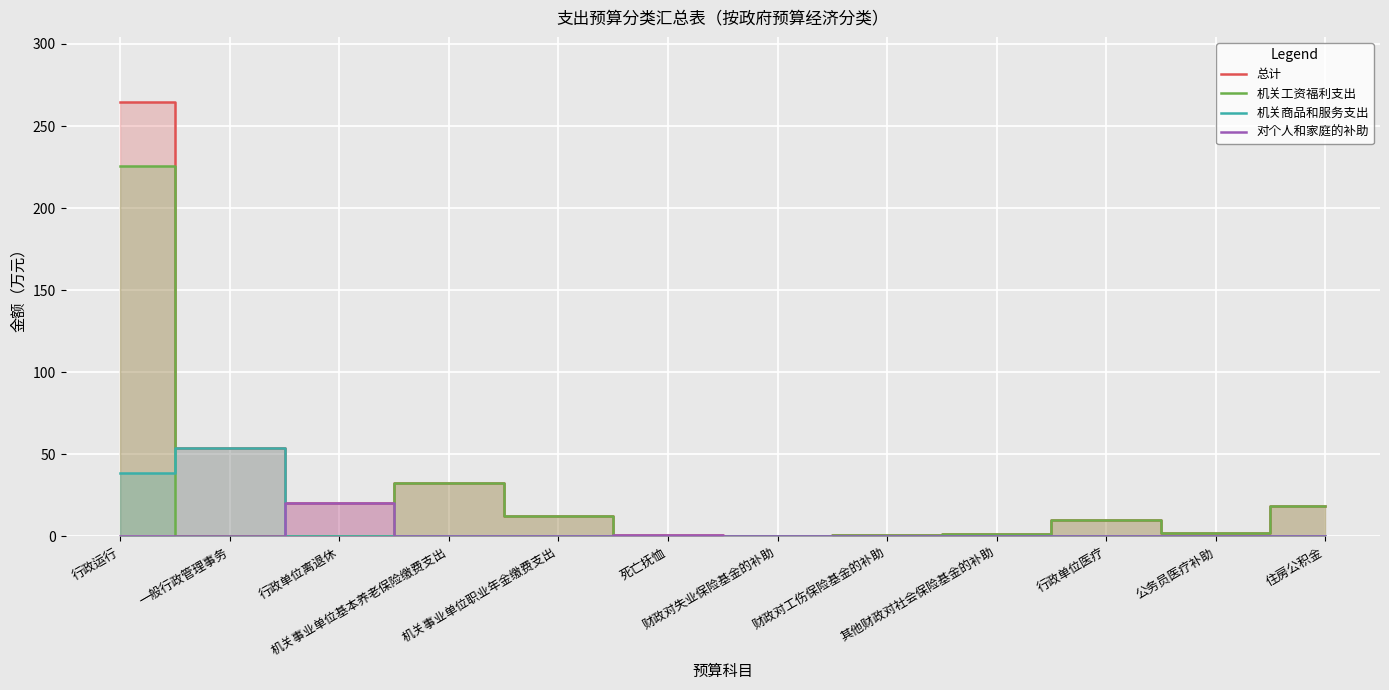

Which category has the highest value in the 机关工资福利支出 series?

行政运行